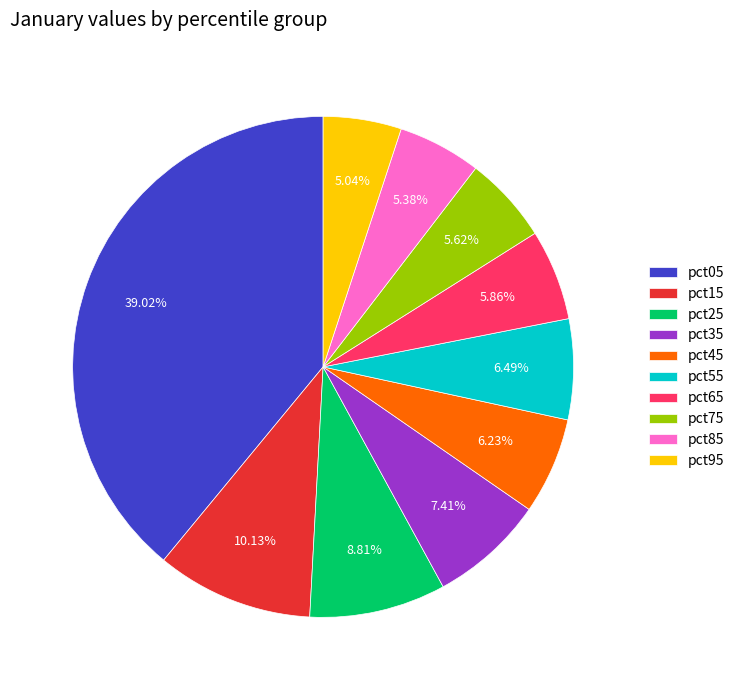

Is there any slice that represents more than half of the pie?

No